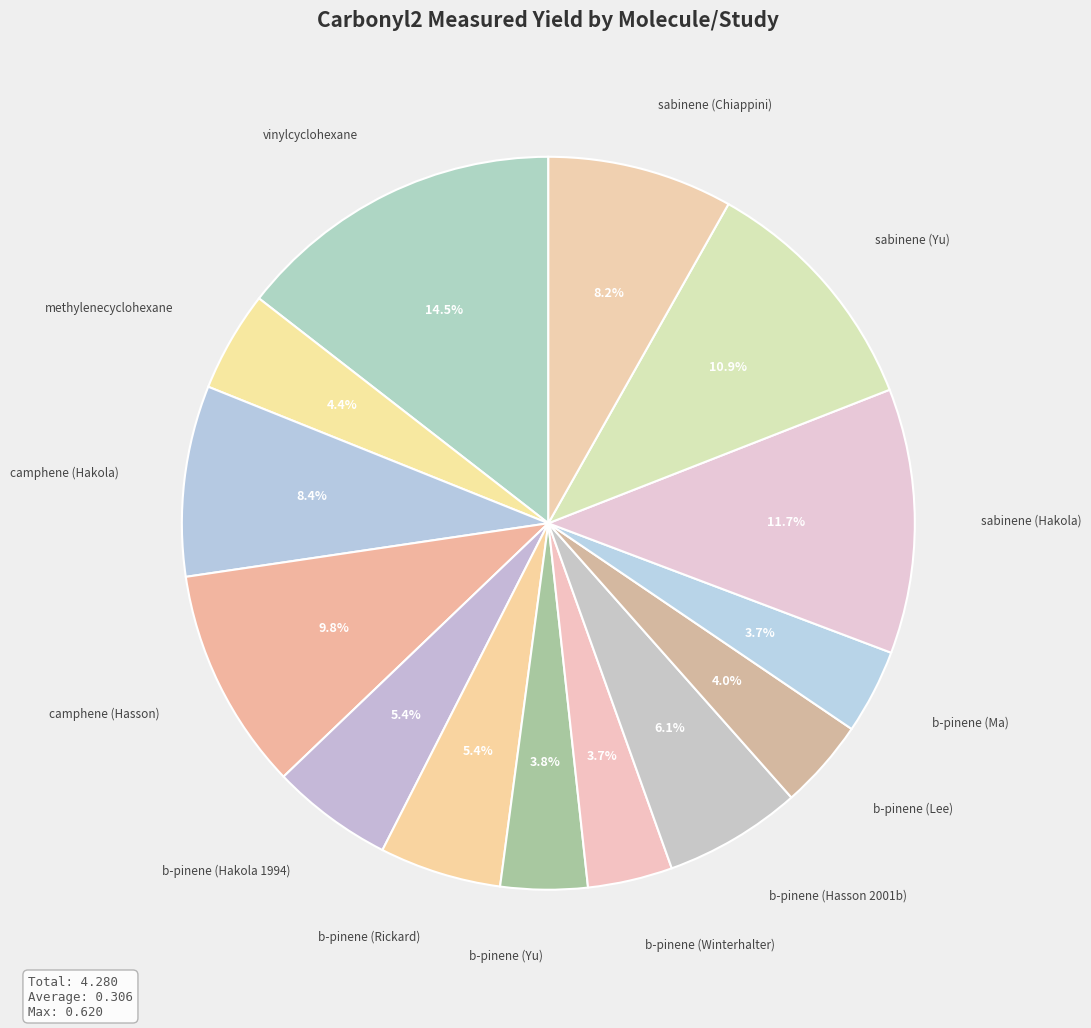

Count the number of slices in the pie.

14